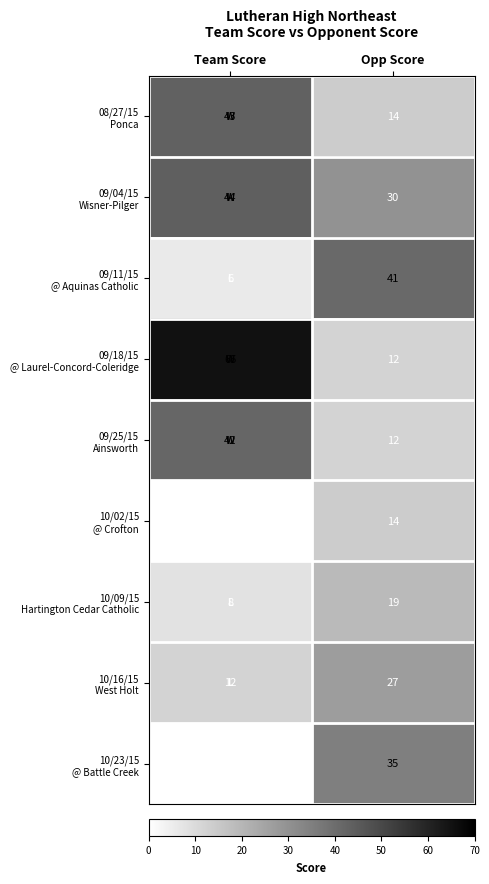

At which category does the chart reach its peak across all series?

Team Score